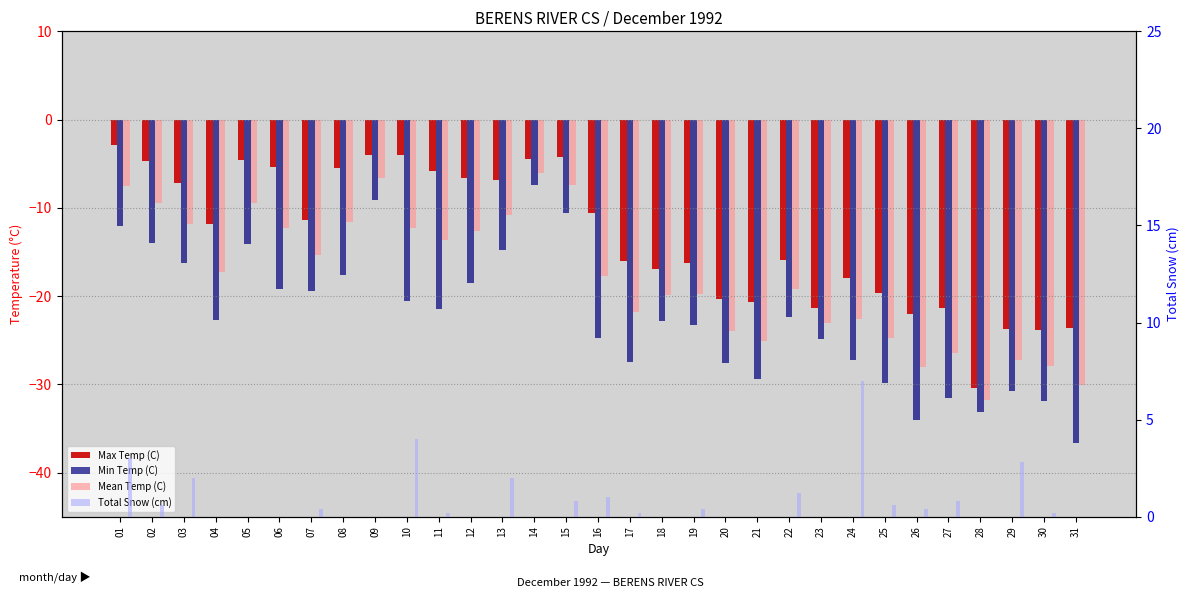

How many bars are there in each group?

4